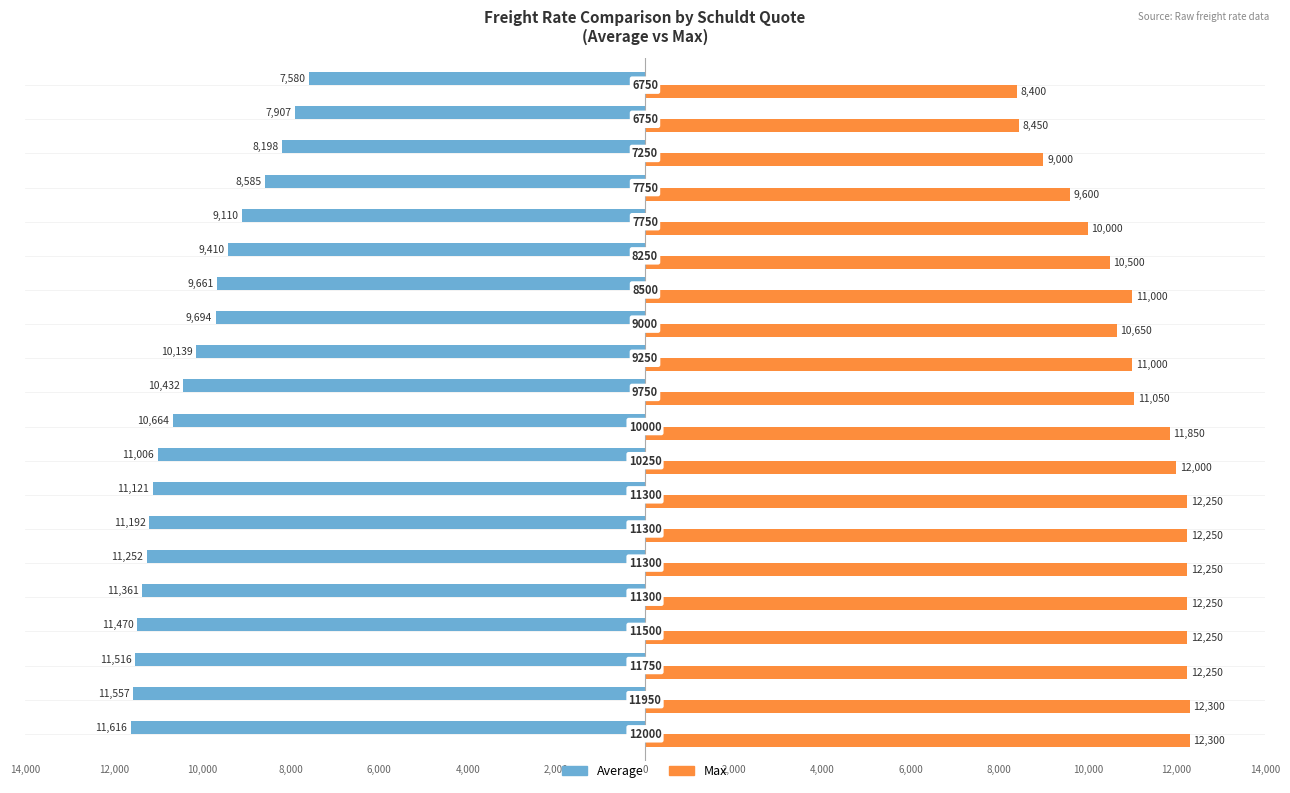

What are all the series names shown in the legend?

Average, Max